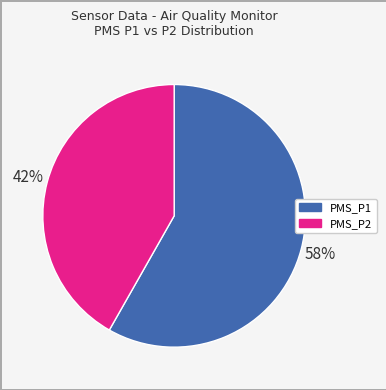

What percentage is the PMS_P1 slice, to the nearest percent?

58%